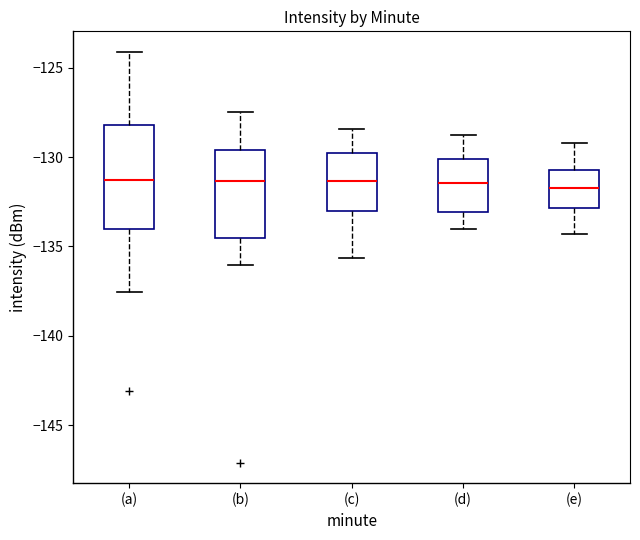

Reading left to right, read every box against the y-axis: the position of its median line, the range the box covers, and the ends of its whiskers. The values are not printed on the chart, so give them approximately, as read against the axis.

(a): median -131.5, box -134.0 to -128.0, whiskers -137.5 to -124.0
(b): median -131.5, box -134.5 to -129.5, whiskers -136.0 to -127.5
(c): median -131.5, box -133.0 to -130.0, whiskers -135.5 to -128.5
(d): median -131.5, box -133.0 to -130.0, whiskers -134.0 to -129.0
(e): median -131.5, box -133.0 to -130.5, whiskers -134.5 to -129.0